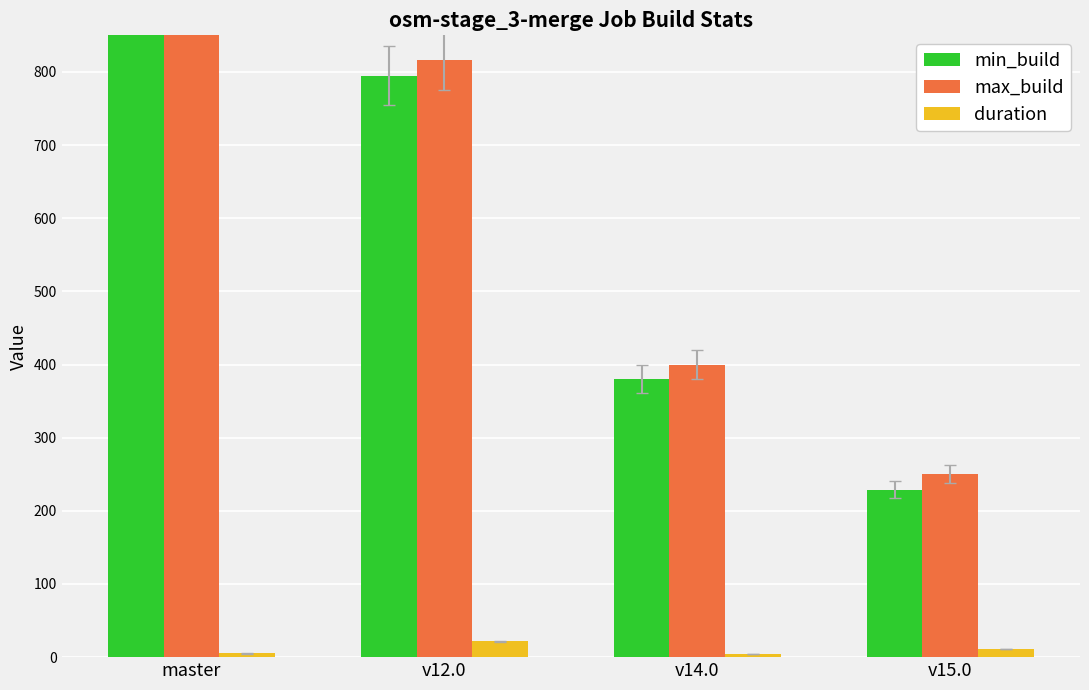

The duration series shows 21.6 at v12.0. True or false?

True